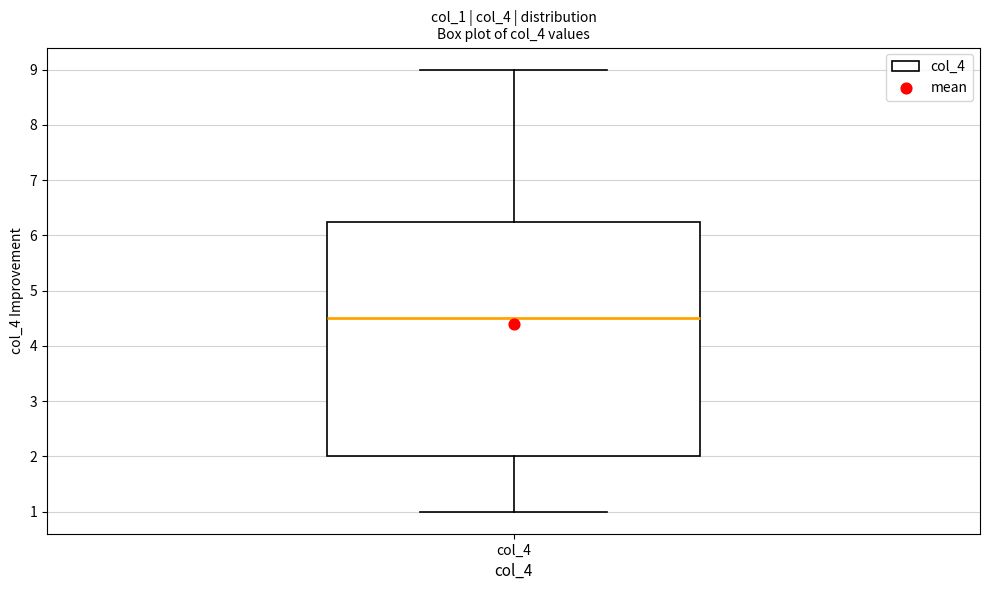

Transcribe this box plot: give where the median line is, the range the box spans, and where the two whiskers end, as read against the y-axis. The values are not printed on the chart, so give them approximately, as read against the axis.

median 4.5, box 2.0 to 6.3, whiskers 1.0 to 9.0